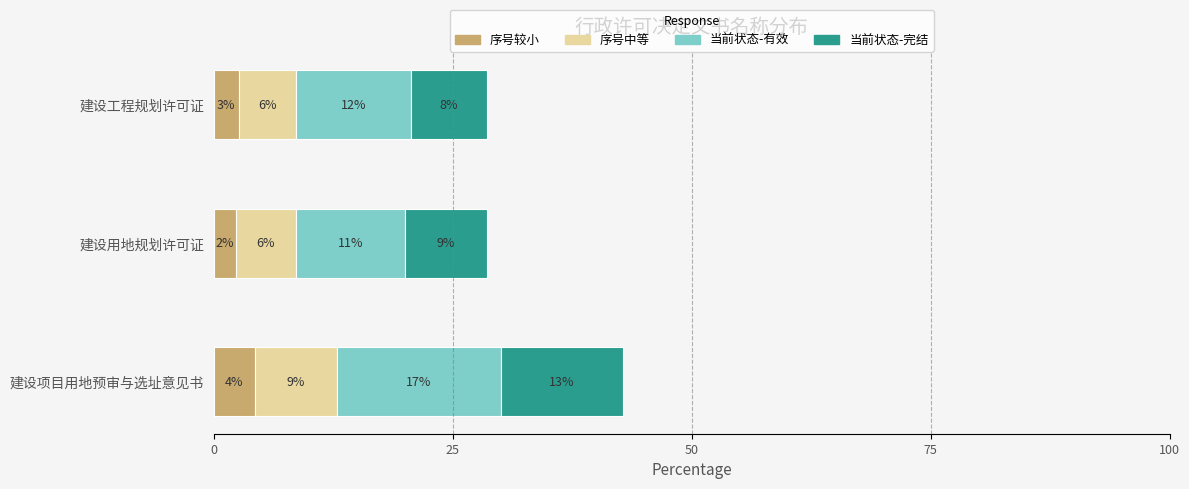

Which series has the largest range (max minus min)?

当前状态-有效